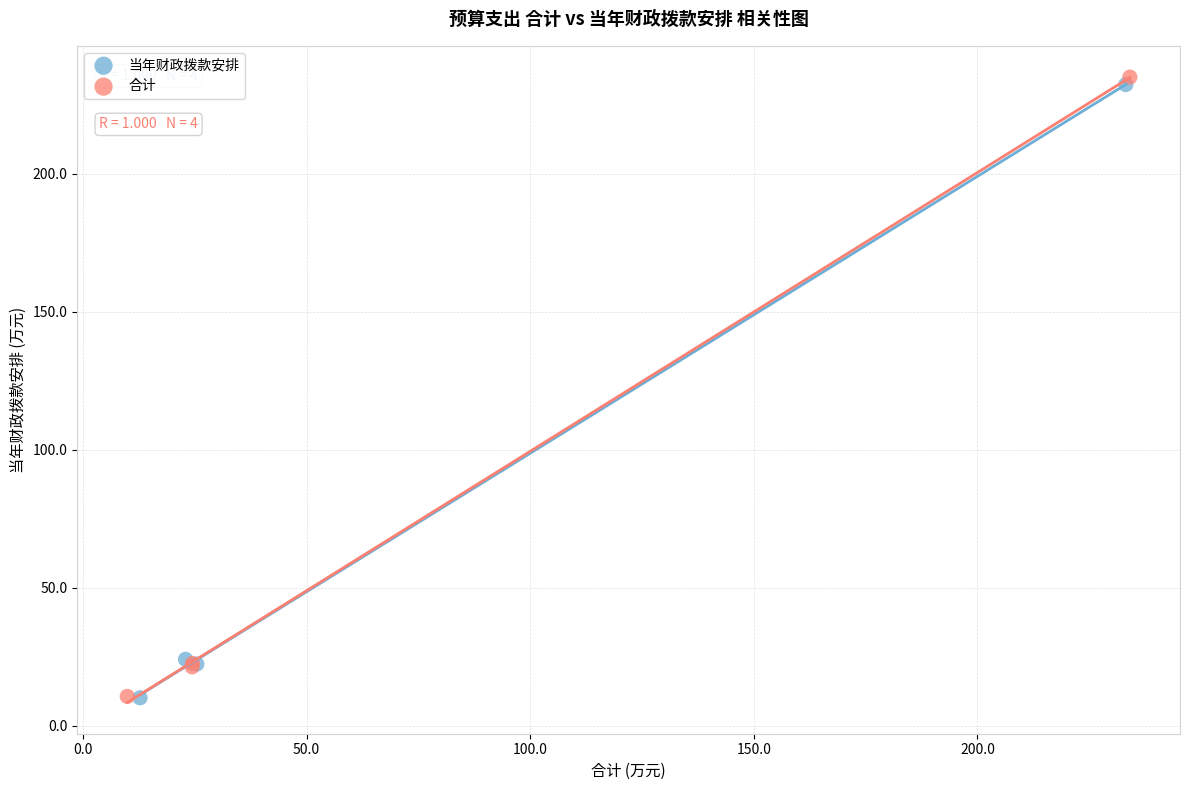

Which series has the largest Y range (max minus min)?

合计